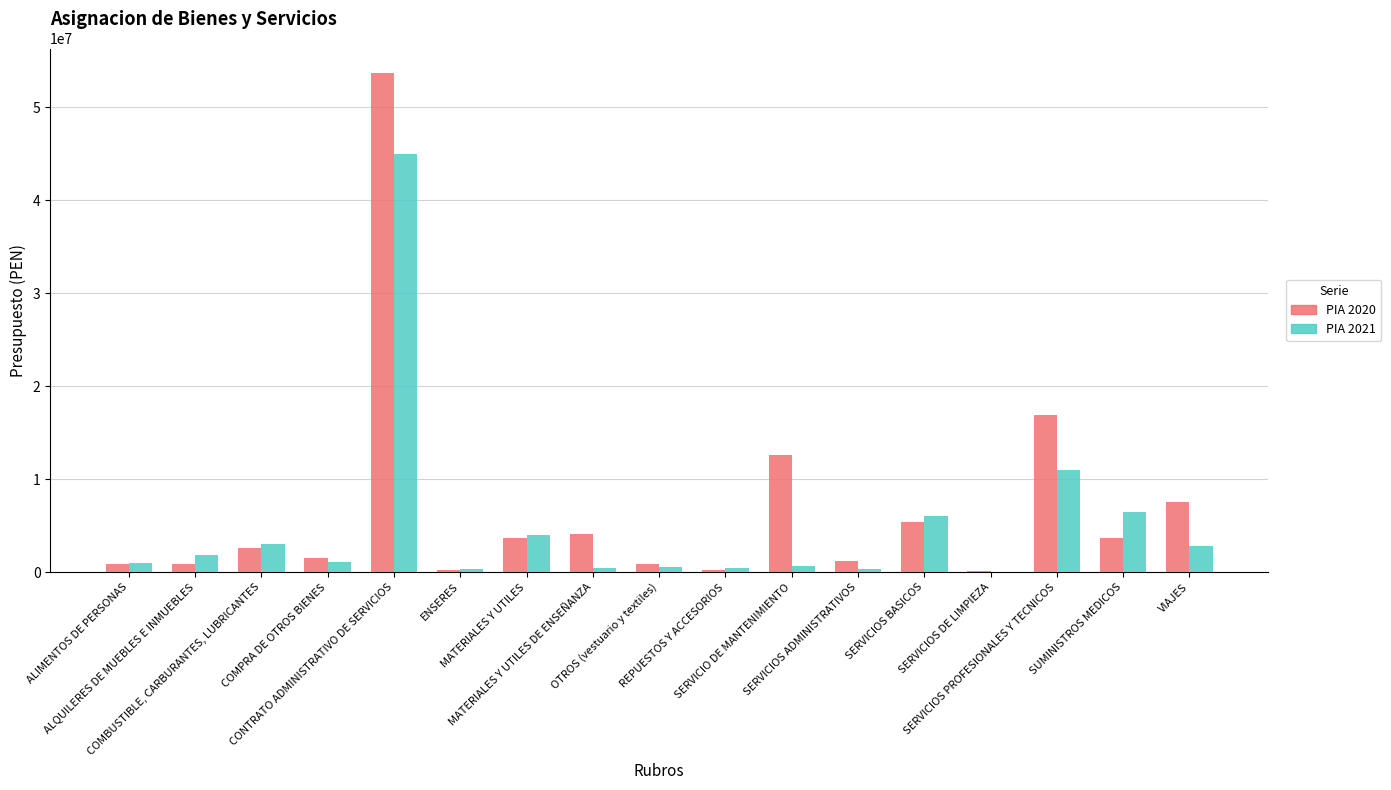

What is the maximum value shown in the chart?

53650601